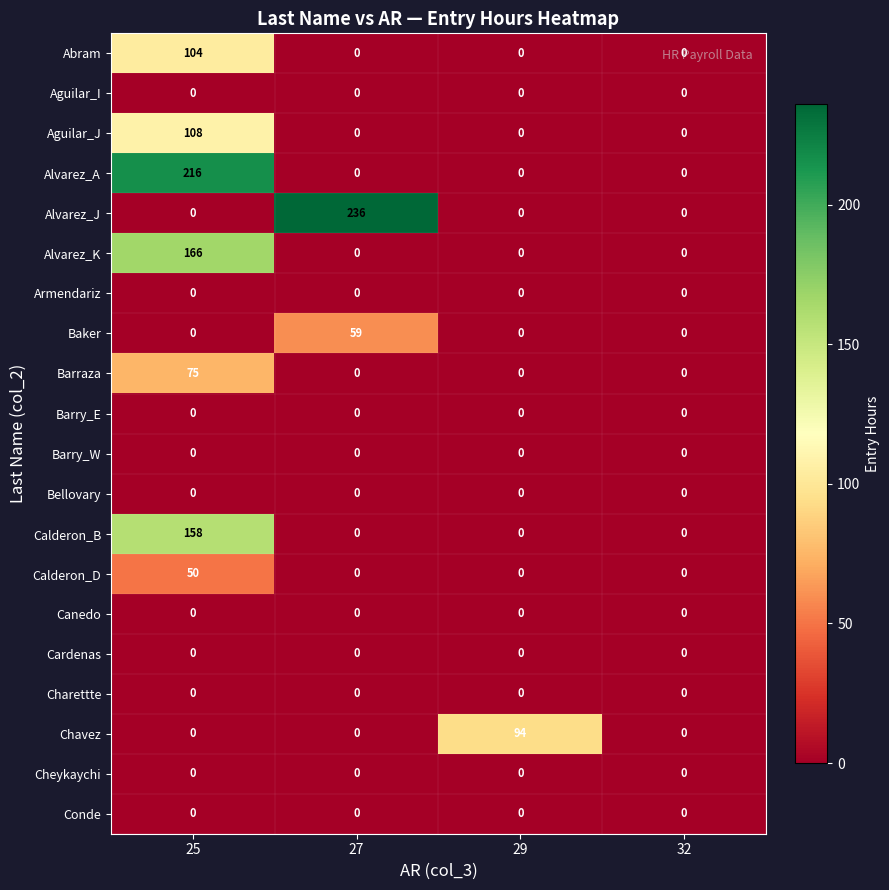

What is the total value across all series at 27?

295